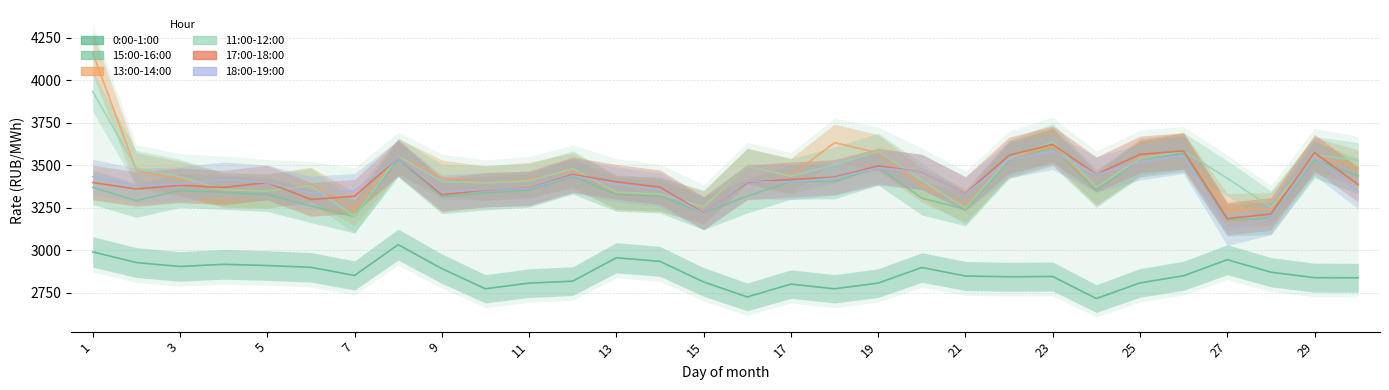

Count the number of categories in the chart.

30